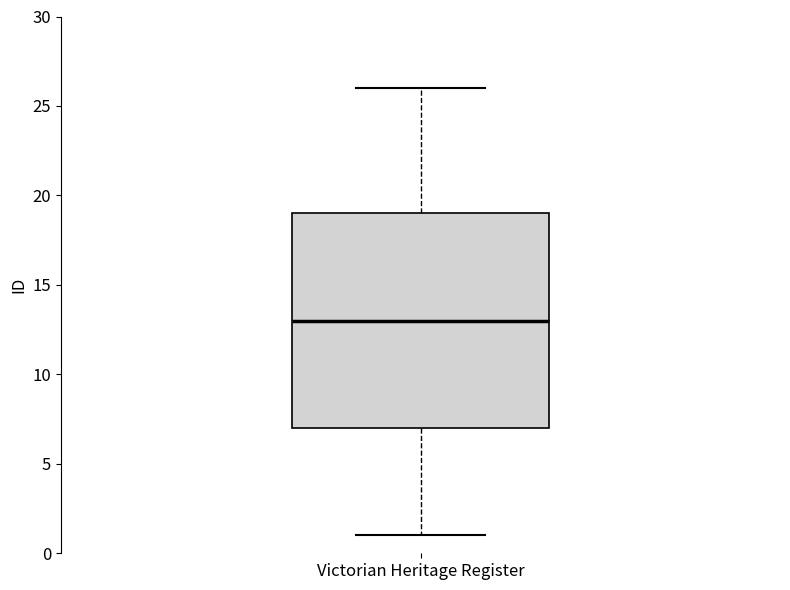

Where does the lower whisker of the box for Victorian Heritage Register end on the y-axis? The values are not printed on the chart, so give them approximately, as read against the axis.

1